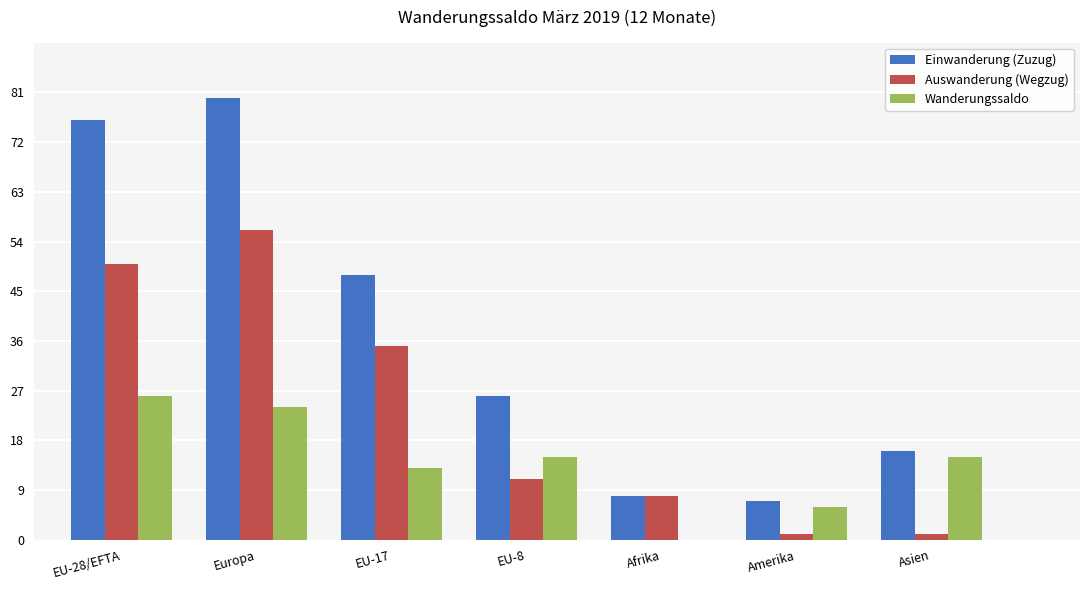

Is the value of Auswanderung (Wegzug) at Amerika greater than the value of Wanderungssaldo at EU-17?

No